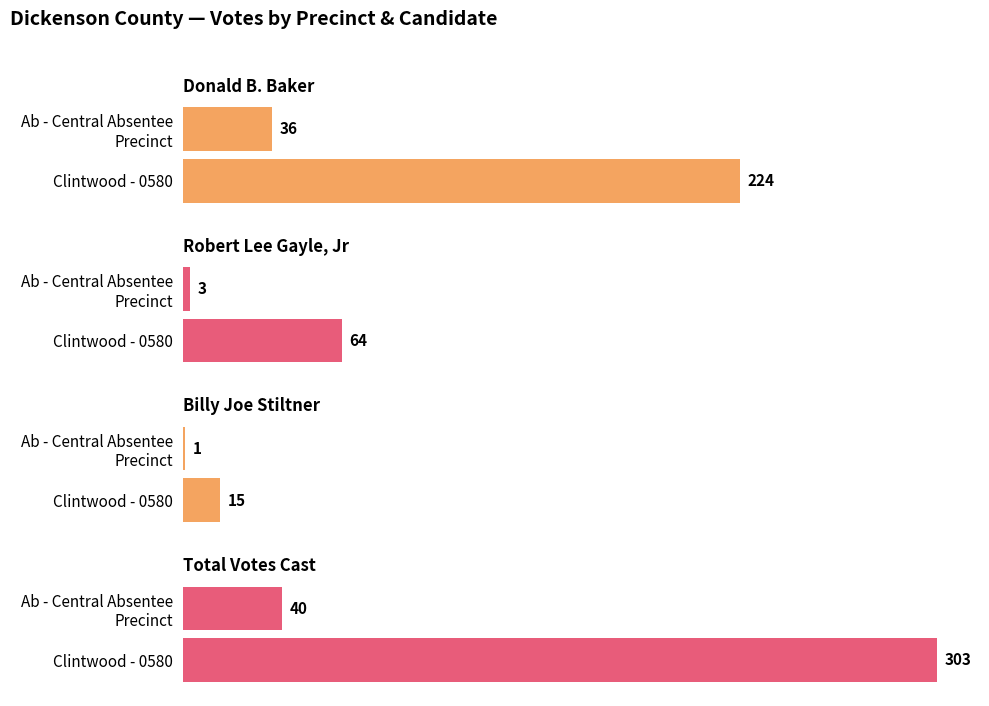

What is the highest value of the Billy Joe Stiltner series?

15